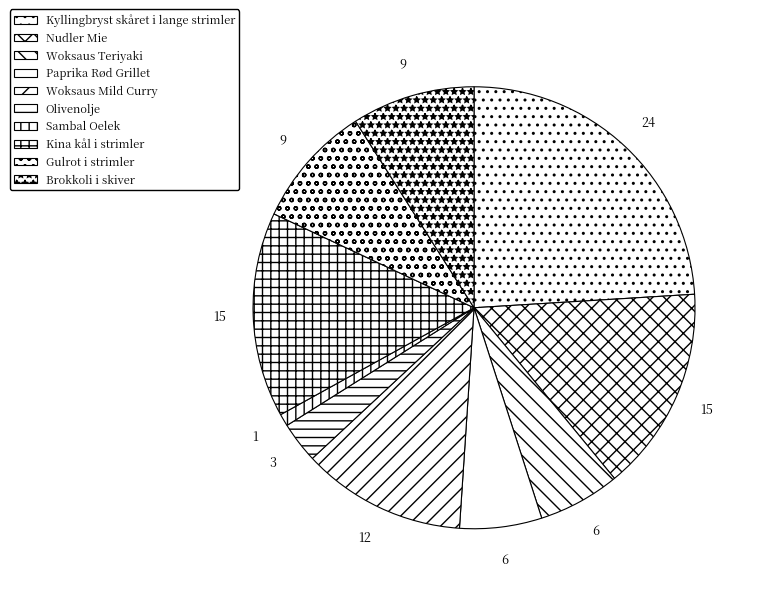

Does any single category account for the majority?

No